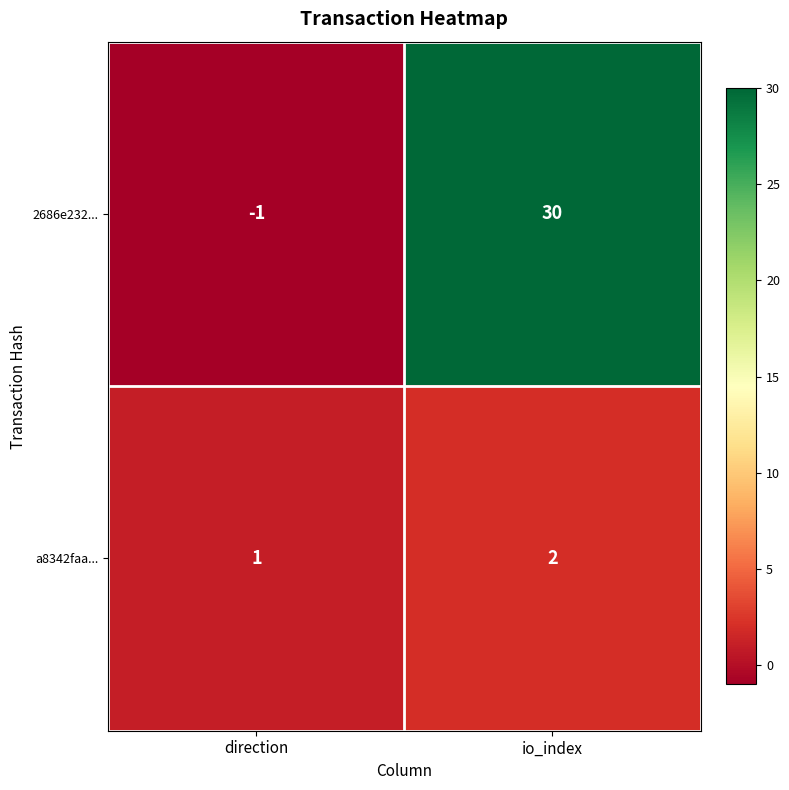

Is it true that a8342faa... equals 1 at direction?

True